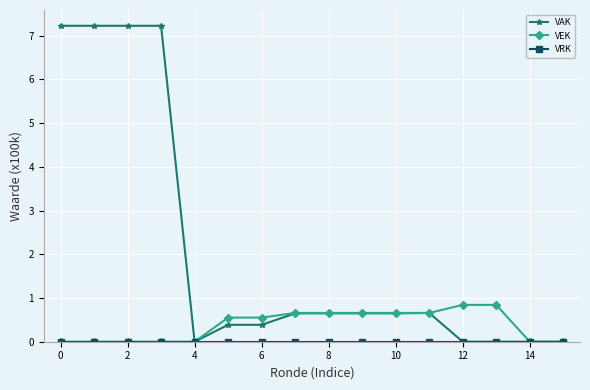

Which series has the widest spread of values?

VAK